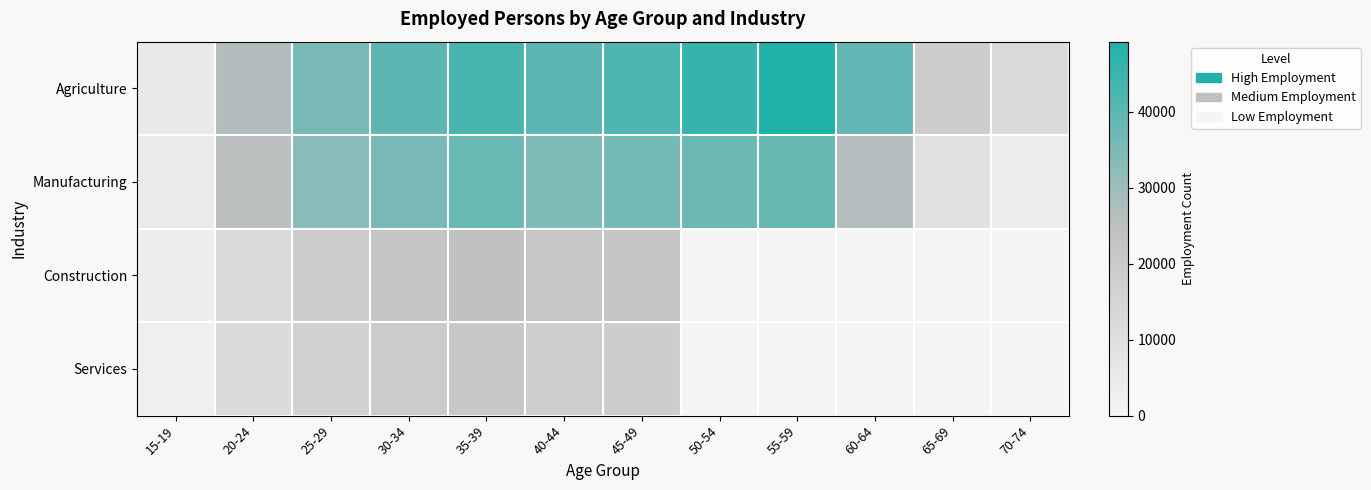

Reading left to right, extract all data points from this chart.

Agriculture: 15-19=5500	20-24=26671	25-29=35899	30-34=39871	35-39=42787	40-44=39988	45-49=42099	50-54=45595	55-59=49223	60-64=38990	65-69=18746	70-74=12261
Manufacturing: 15-19=5189	20-24=25300	25-29=33008	30-34=35719	35-39=37800	40-44=34612	45-49=35991	50-54=37627	55-59=38217	60-64=26513	65-69=9327	70-74=3620
Construction: 15-19=2917	20-24=12783	25-29=18841	30-34=22166	35-39=23744	40-44=21023	45-49=21933	50-54=0	55-59=0	60-64=0	65-69=0	70-74=0
Services: 15-19=2723	20-24=11912	25-29=16920	30-34=19450	35-39=20610	40-44=17740	45-49=18336	50-54=0	55-59=0	60-64=0	65-69=0	70-74=0